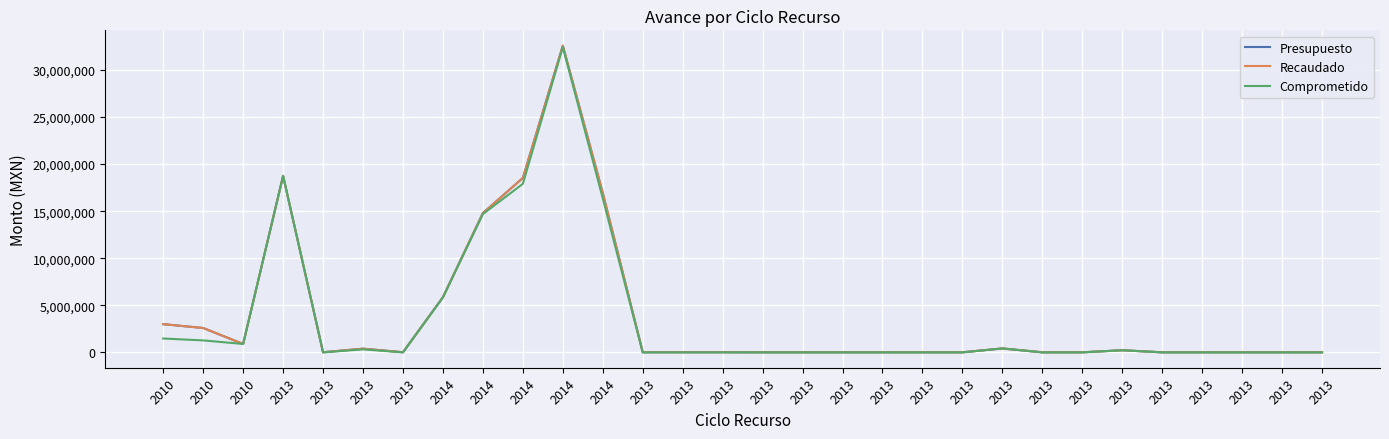

Between 2014 and 2013, which series saw the biggest shift?

Presupuesto